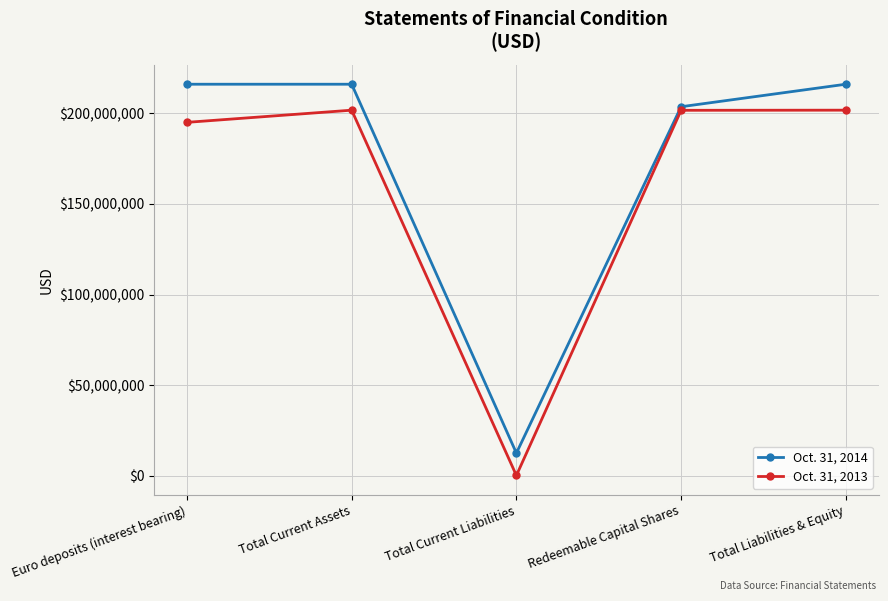

Which series has the largest total across all categories?

Oct. 31, 2014